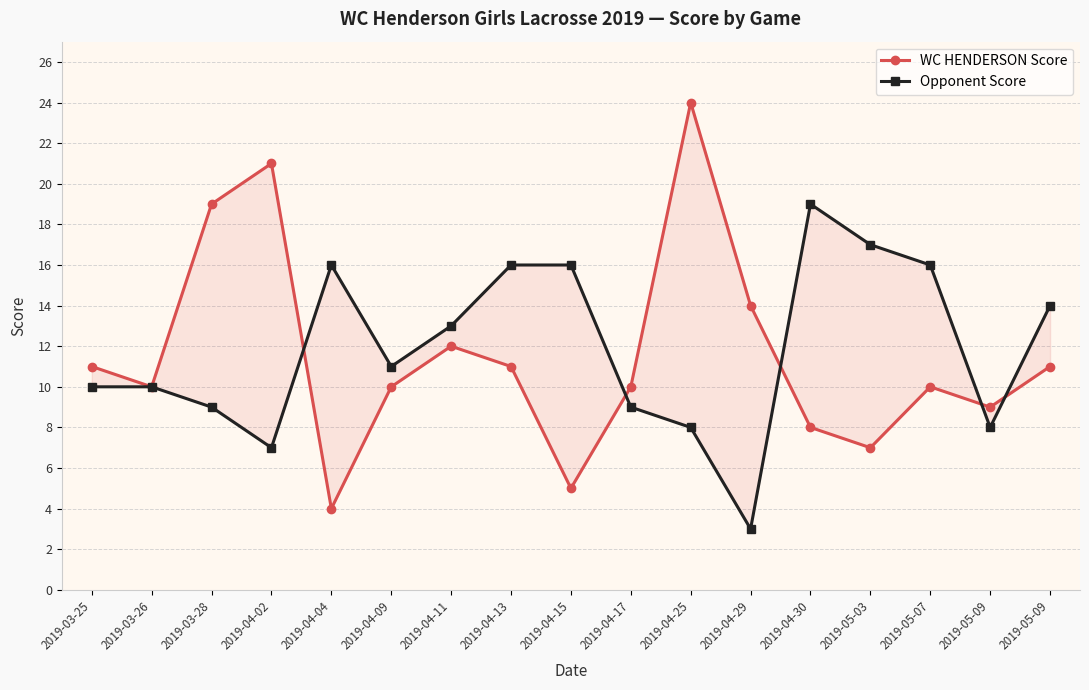

Does the chart display data point markers on the line(s)?

Yes